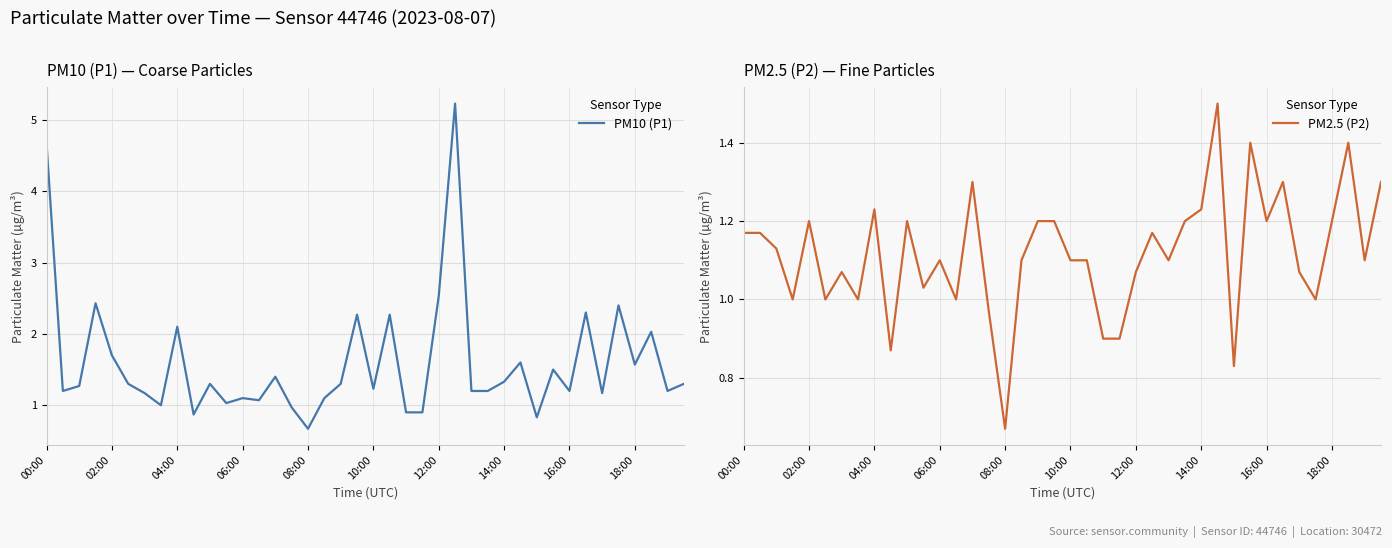

True or false: PM10 (P1) has a value of 1.7 at 06:00.

False